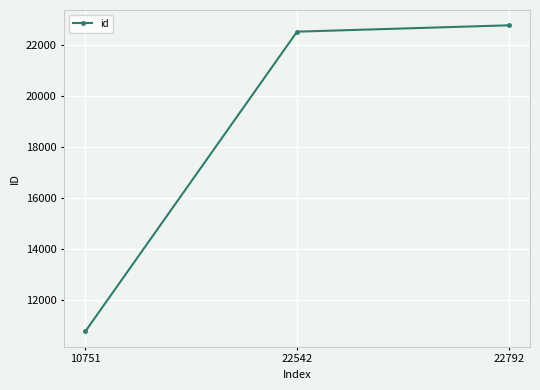

What is the sum of the values at 10751 and 22542?

33293